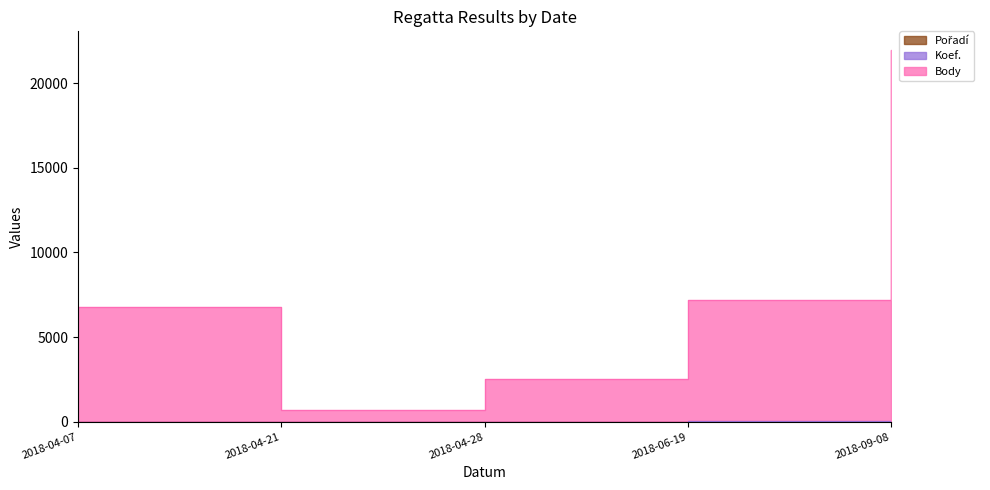

Reading left to right, what are all the values shown in this chart?

Pořadí: 1	11	3	8	2
Body: 6773	709	2503	7170	21960